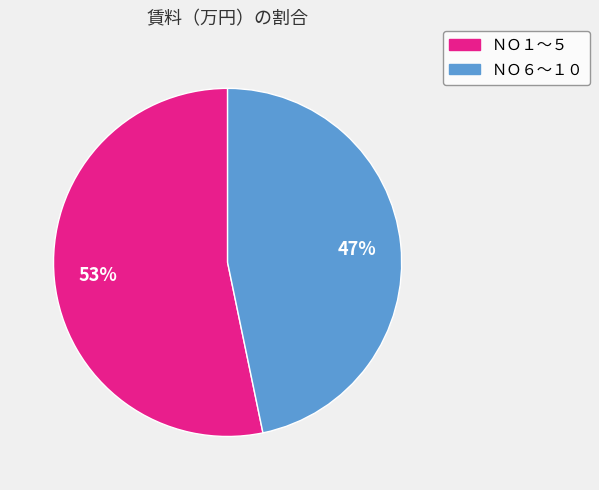

Is there any slice that represents more than half of the pie?

Yes